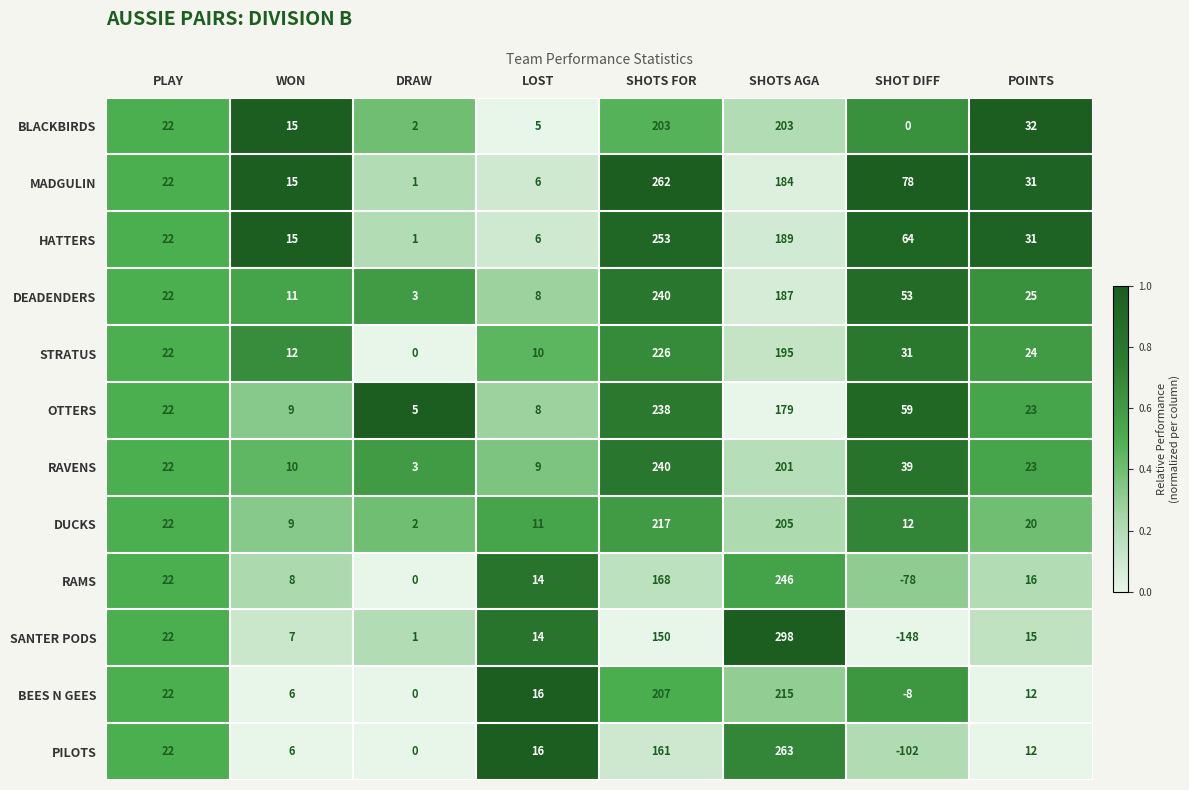

At which label is RAVENS closest to 121?

SHOTS AGA